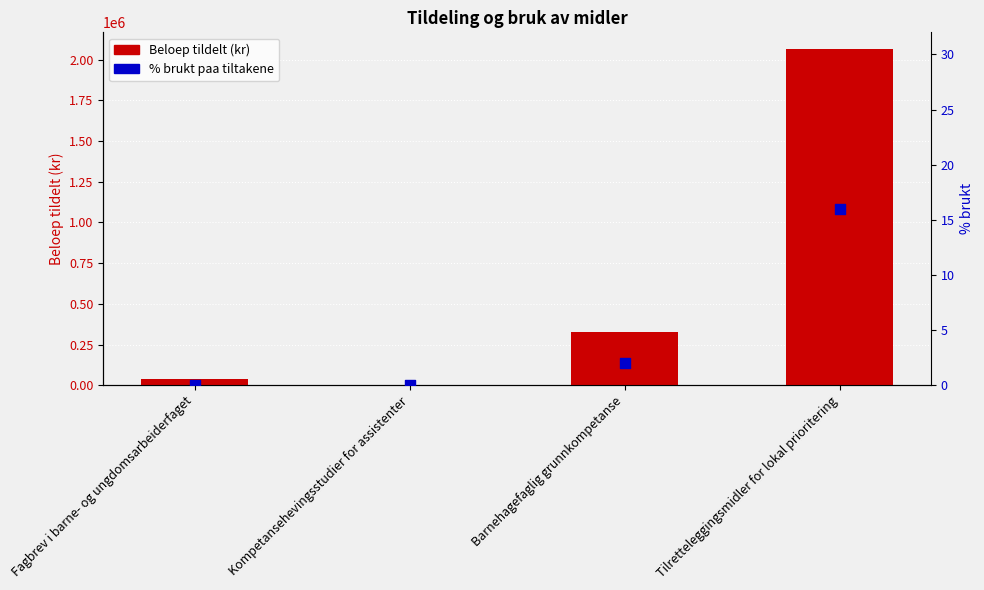

What is the total value across all series at Fagbrev i barne- og ungdomsarbeiderfaget?

36060